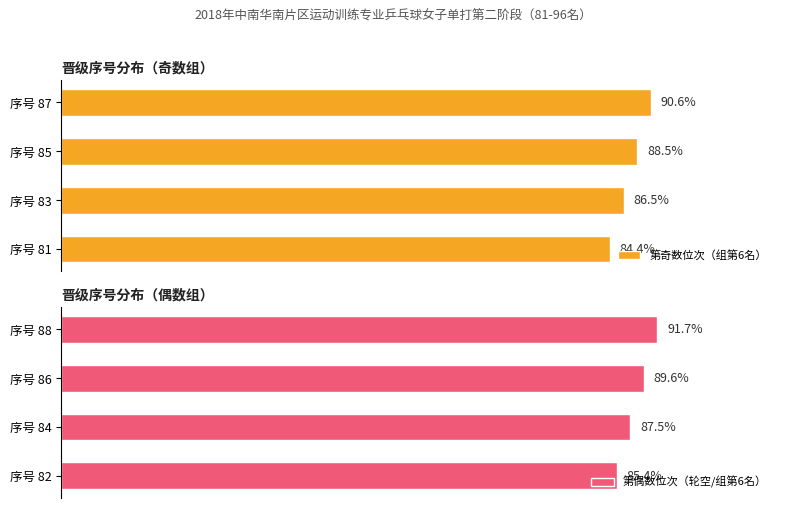

What is the value of the 第奇数位次（组第6名） bar at the 2nd from the left?

86.5